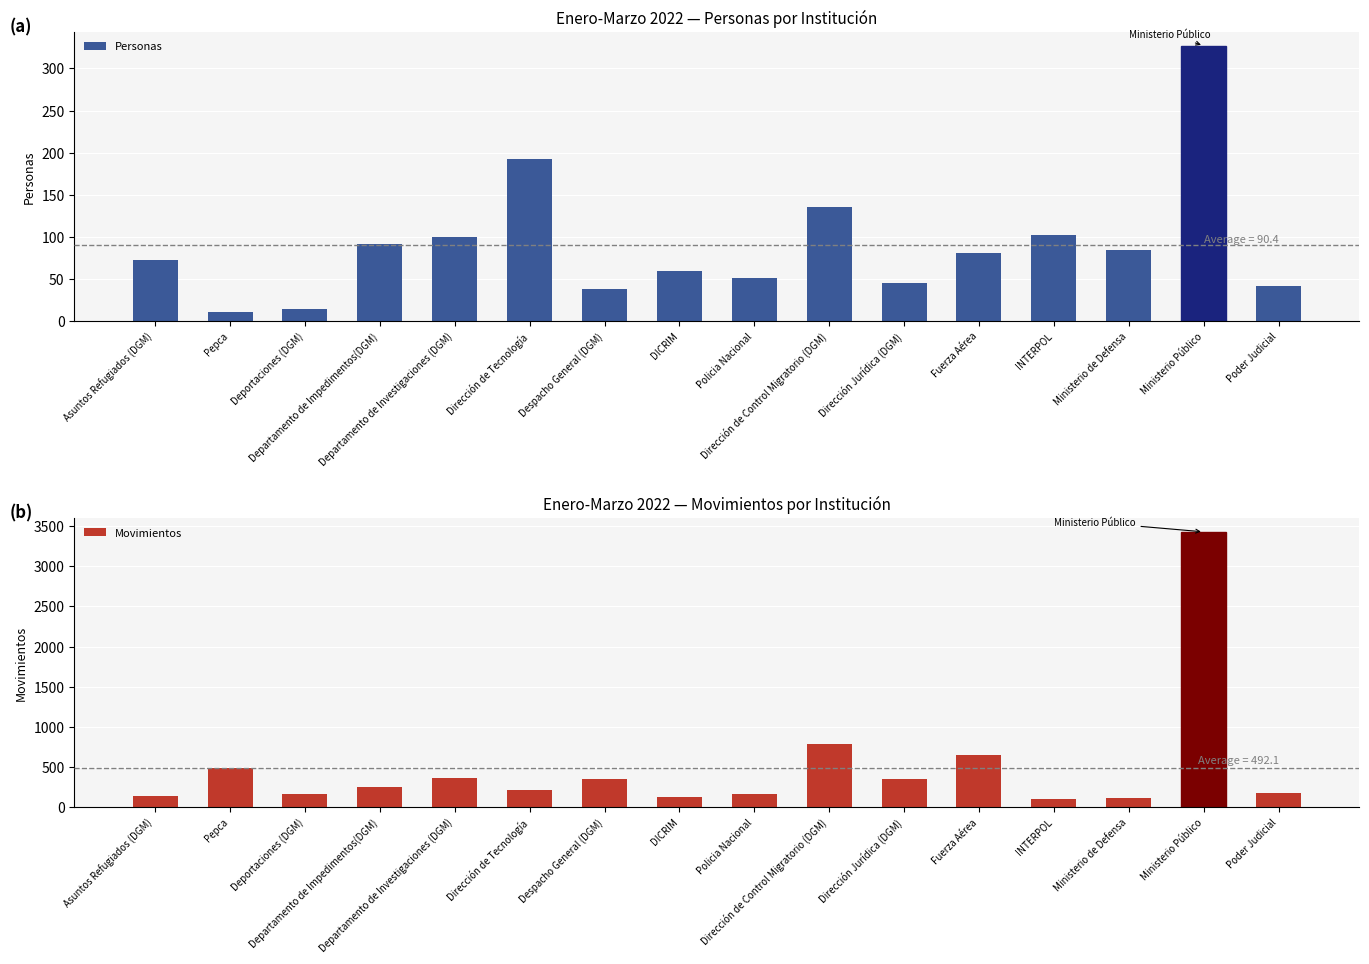

How many data points in Movimientos are less than 254?

8